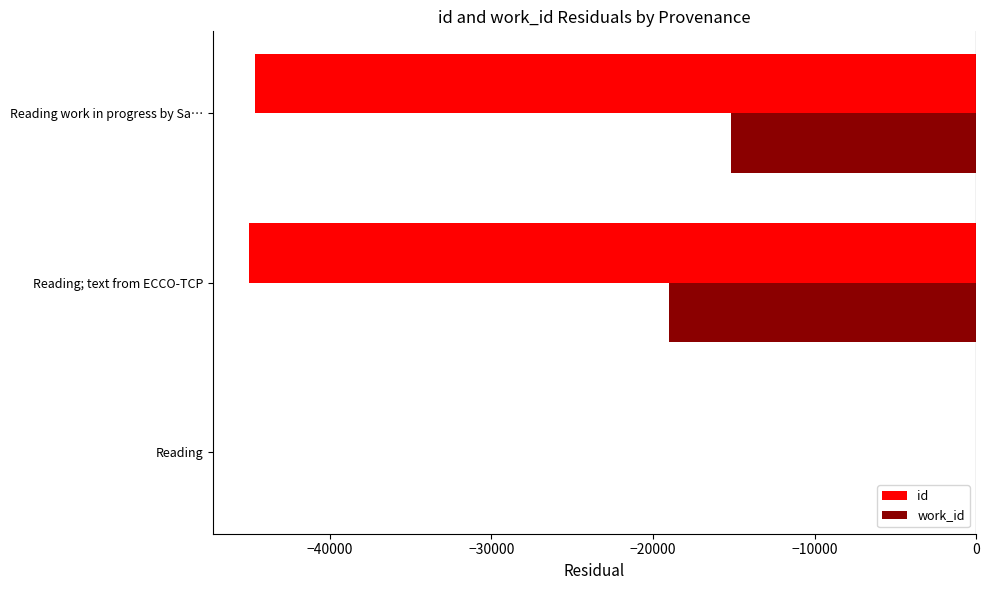

Count the work_id values in the range -18989 to 0.

3